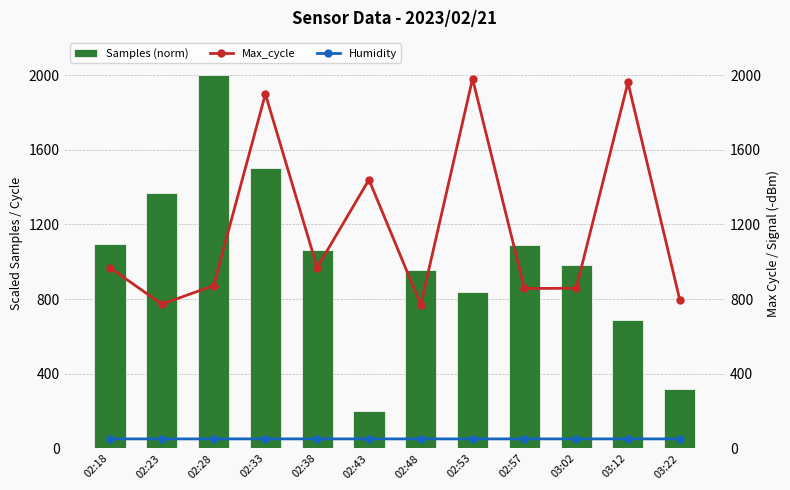

What is the spread (max minus min) of values at 03:12?

1910.3